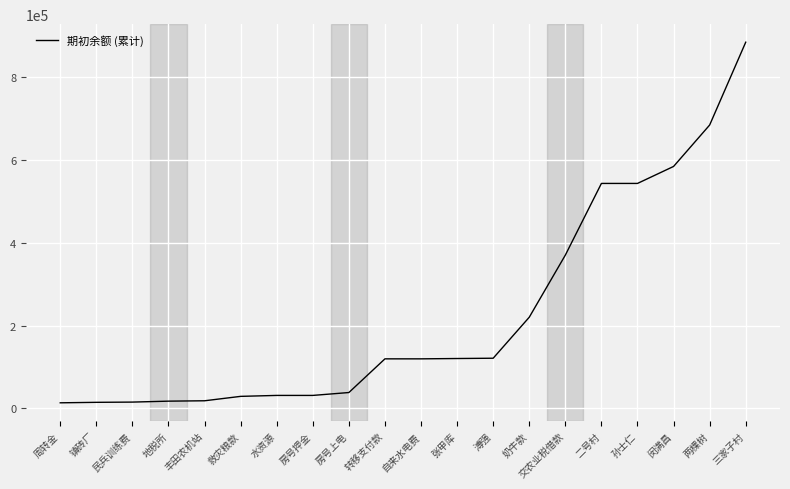

What is the change in value from 救灾粮款 to 转移支付款?

+90588.9